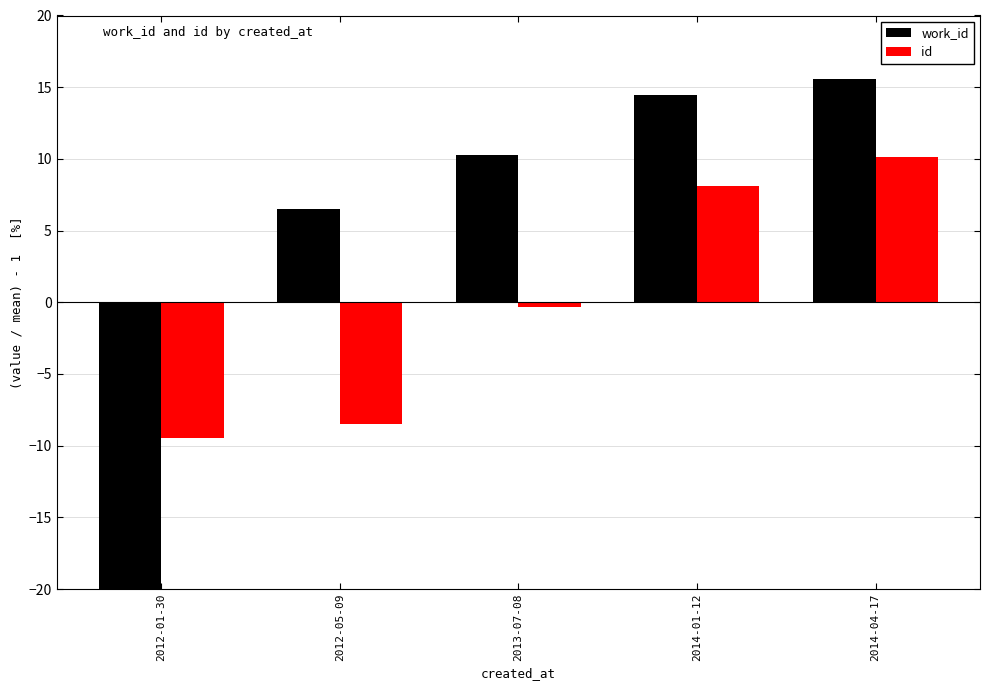

What is the difference between the maximum and minimum values in the work_id series?

62.3